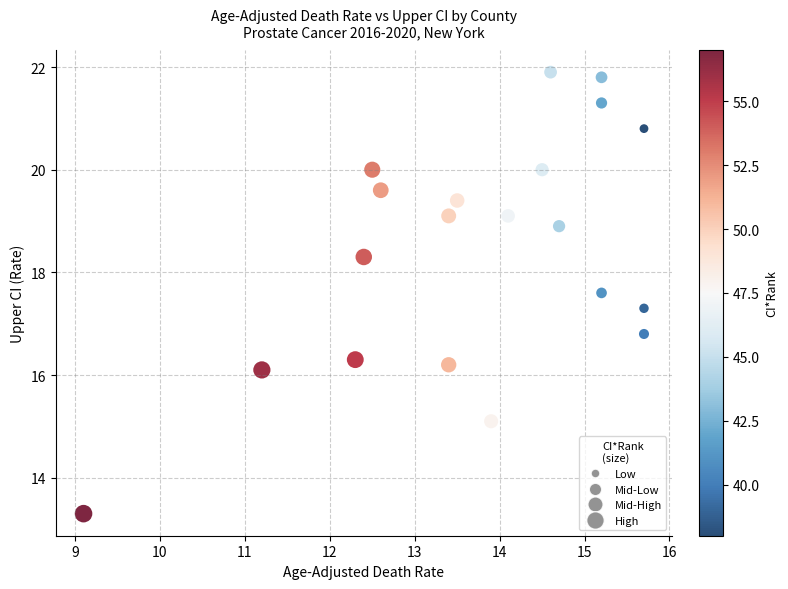

What is the range of X values (max minus min)?

6.6